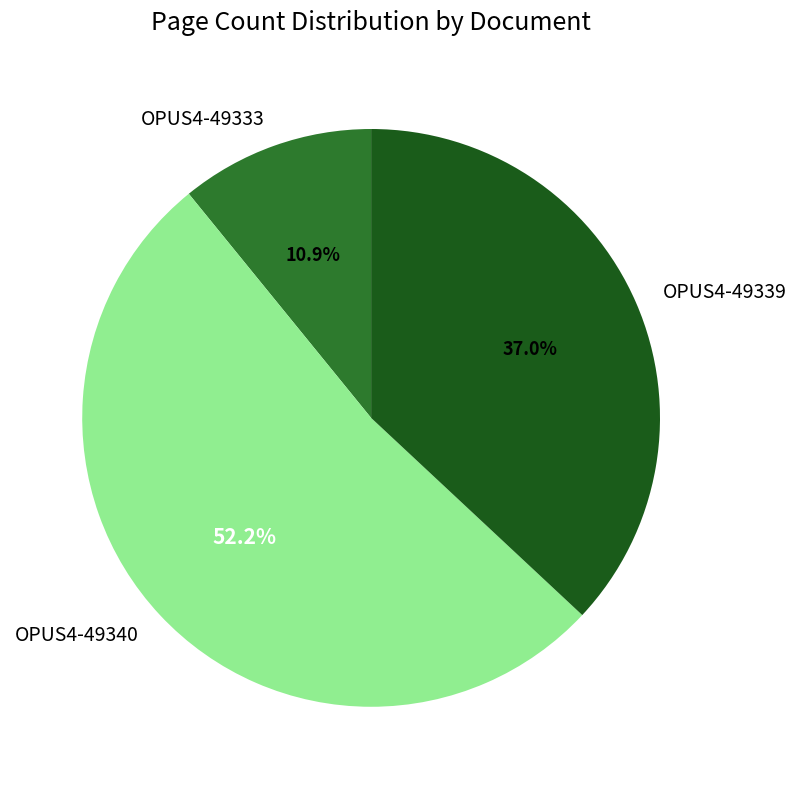

What percentage is the OPUS4-49339 slice, to the nearest percent?

37%